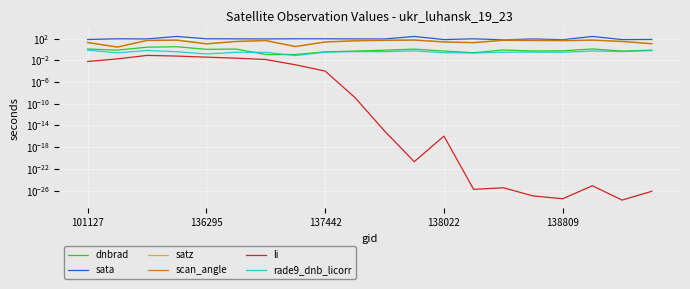

Which series has the largest range (max minus min)?

sata